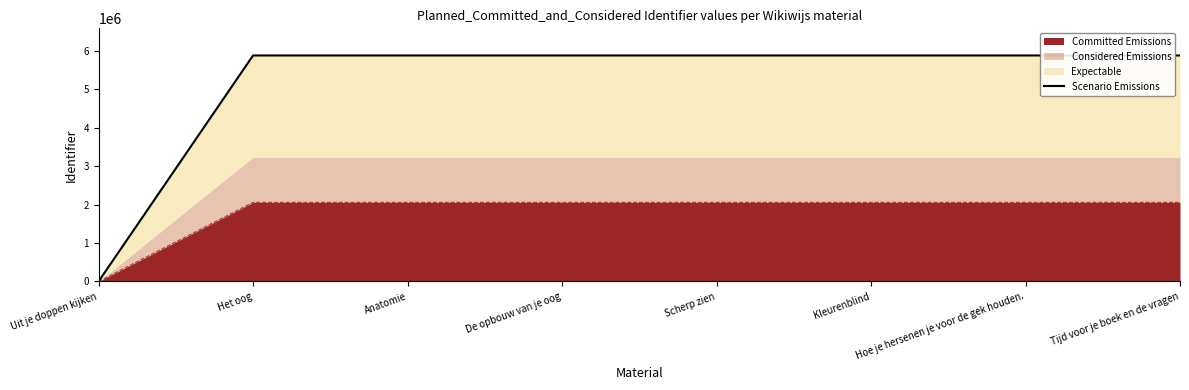

Is it true that the value at Kleurenblind is 9386827?

False